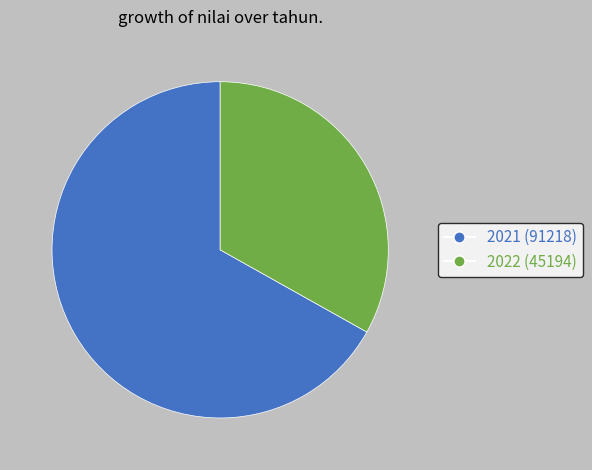

What is the ratio of the value at 2022 (45194) to the value at 2021 (91218)?

0.5